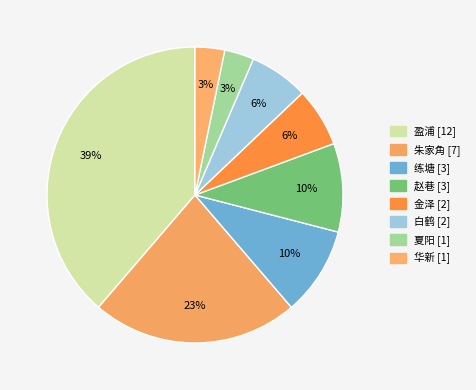

How many slices are in this pie chart?

8